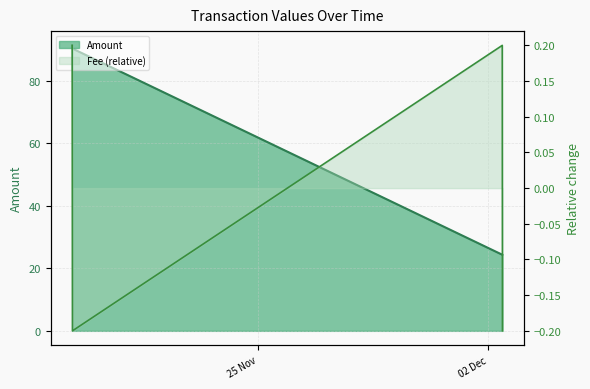

What is the minimum value shown in the chart?

-0.2